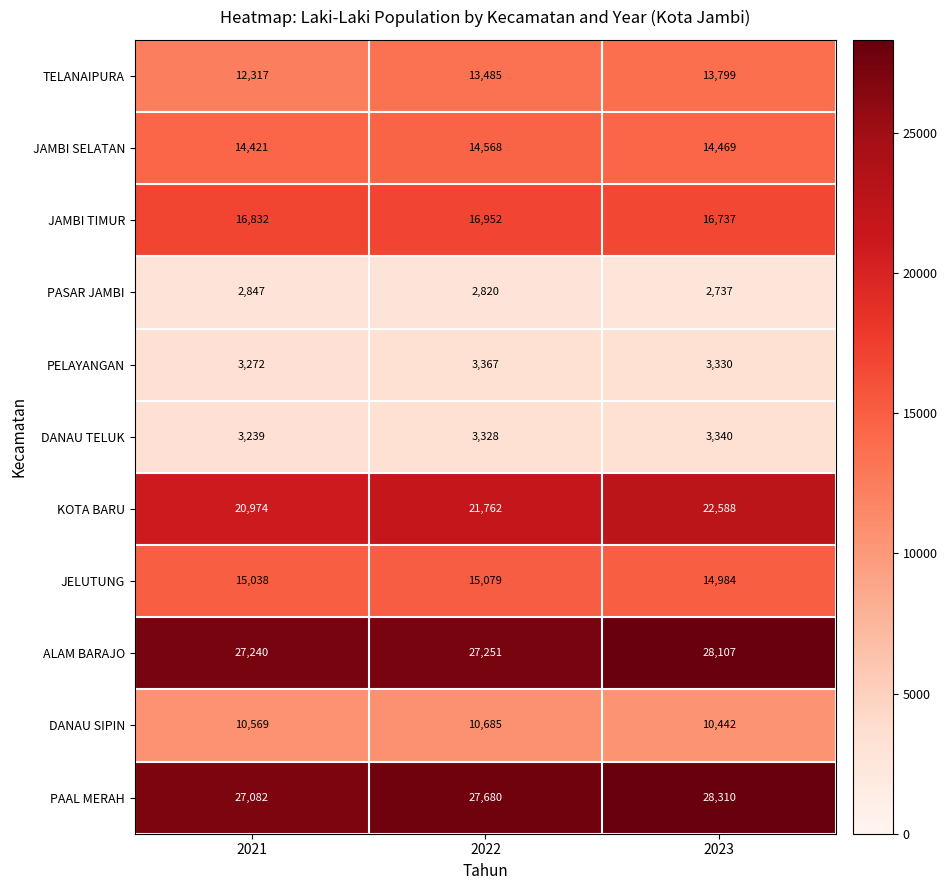

True or false: PELAYANGAN has a value of 2238 at 2023.

False